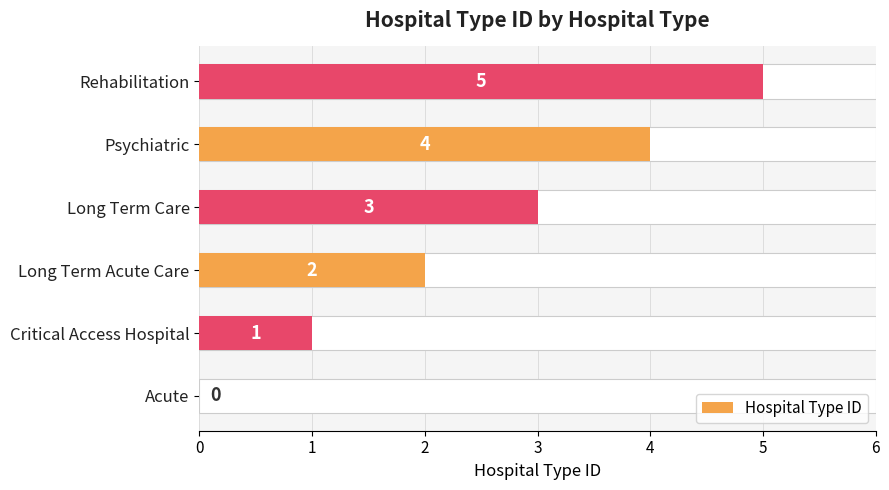

Does the chart contain stacked bars?

No